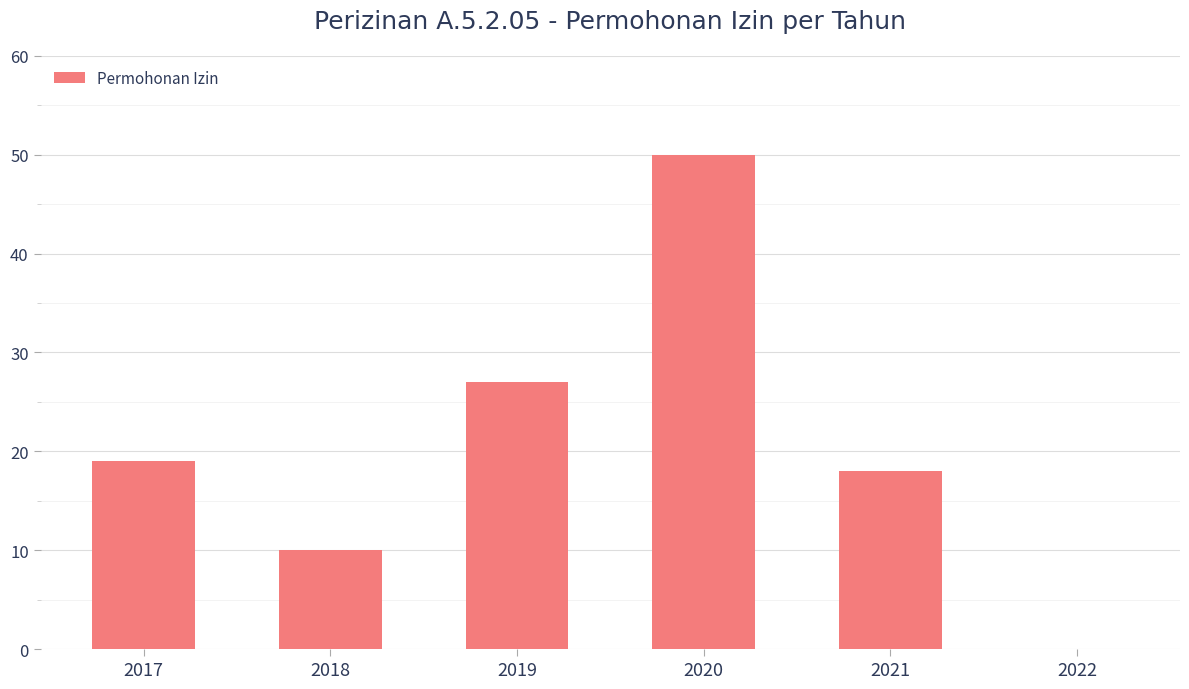

Is it true that the value at 2018 is 10?

True